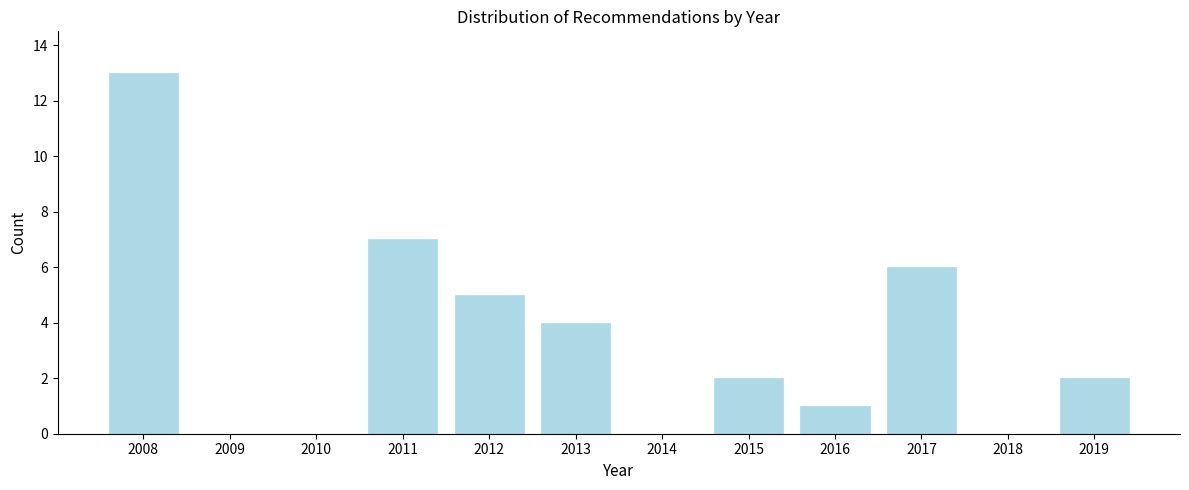

Reading left to right, what are all the values shown in this chart?

2008=13	2009=0	2010=0	2011=7	2012=5	2013=4	2014=0	2015=2	2016=1	2017=6	2018=0	2019=2